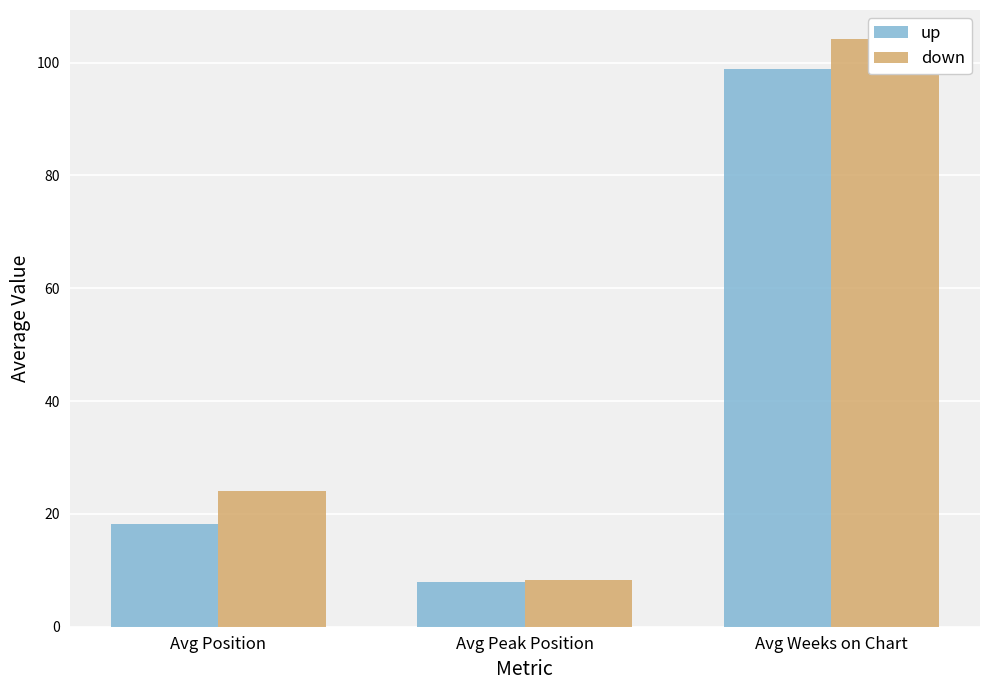

At which label does down reach its peak?

Avg Weeks on Chart